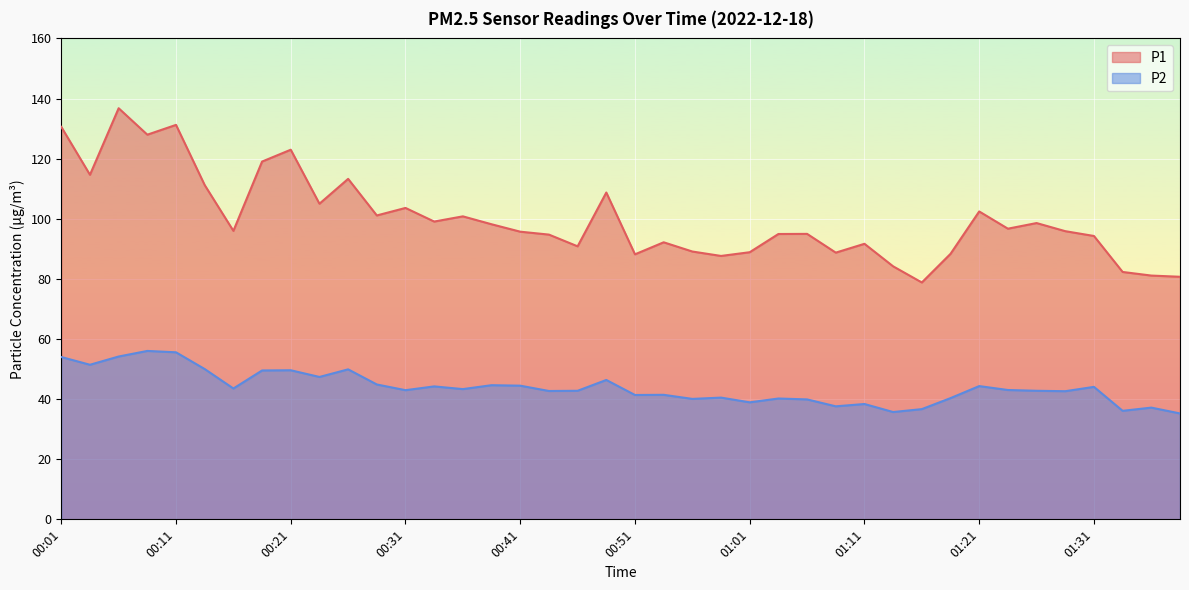

What are all the series names shown in the legend?

P1, P2